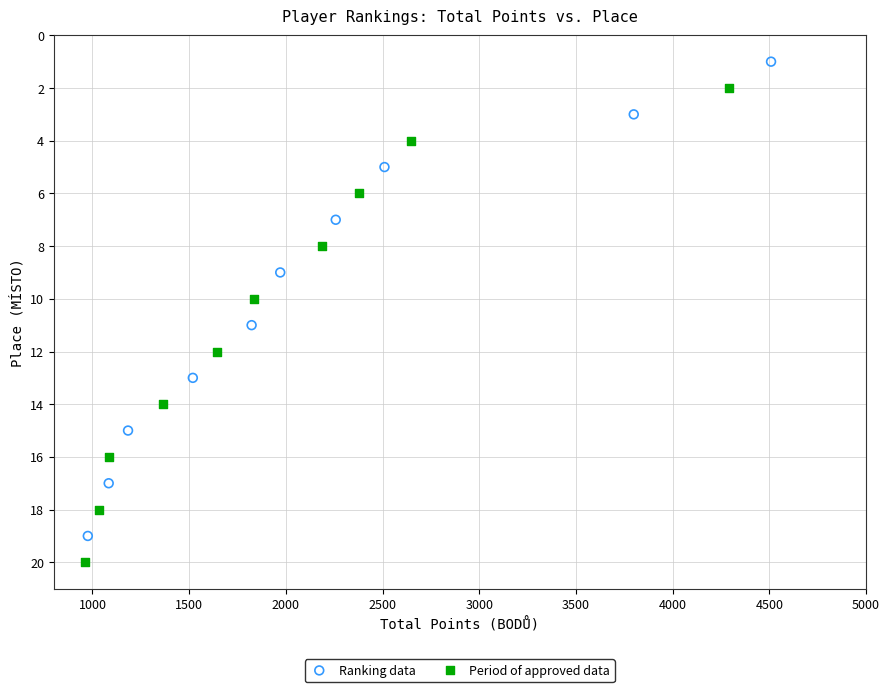

Which series reaches the minimum Y coordinate?

Ranking data